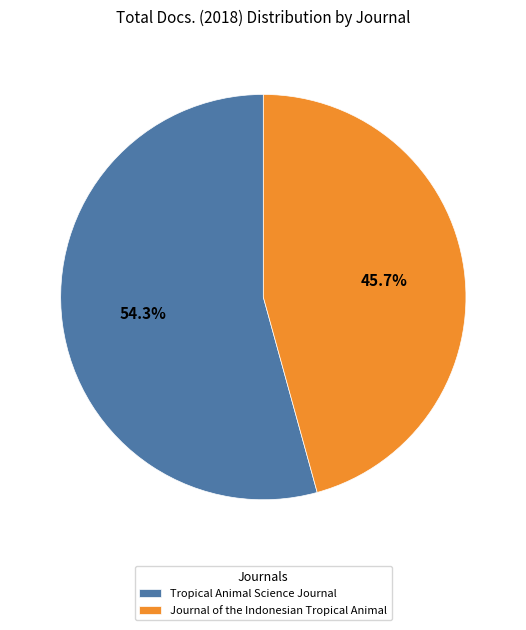

To the nearest percent, what percentage of the pie is Journal of the Indonesian Tropical Animal?

46%